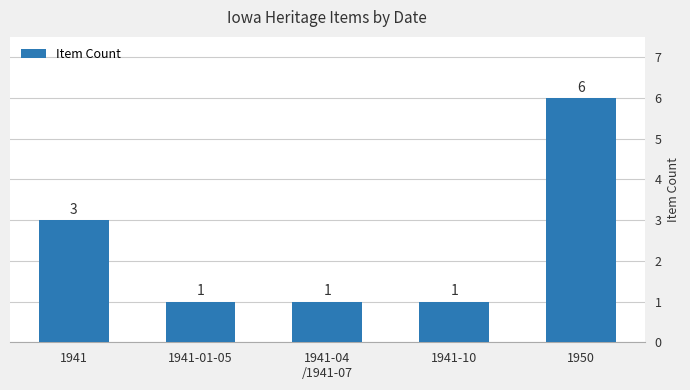

The value at 1941-01-05 is 1. True or false?

True